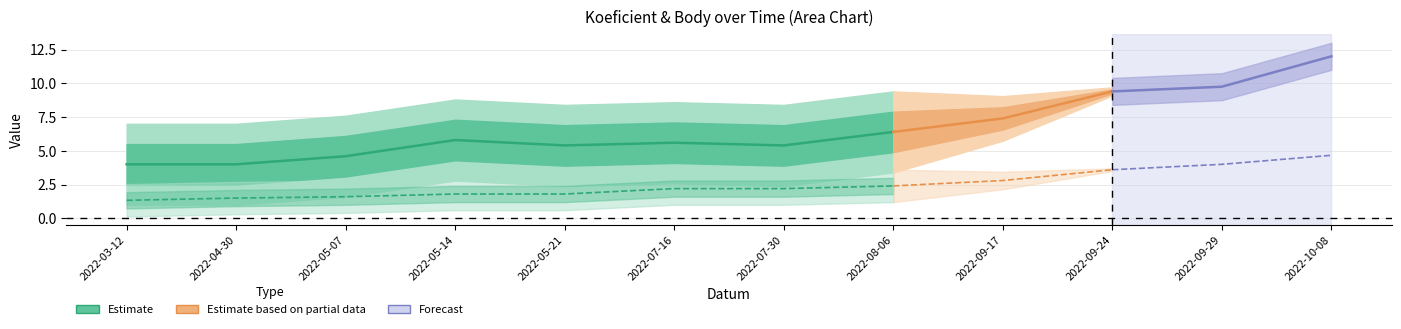

Is it true that Koeficient equals 1 at 2022-05-14?

False